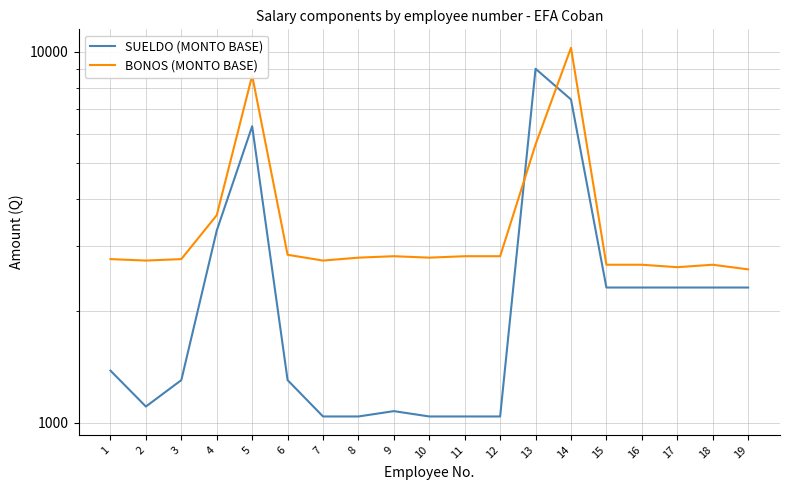

The value of SUELDO (MONTO BASE) at 1 is 2139.6. True or false?

False